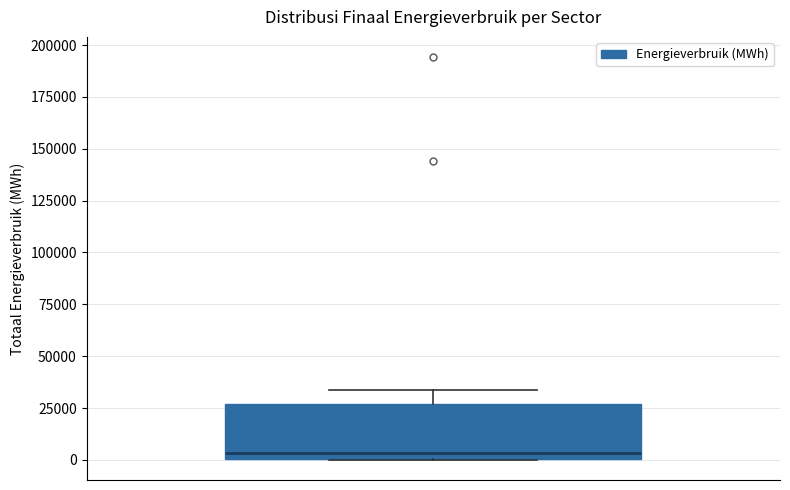

Transcribe this box plot: give where the median line is, the range the box spans, and where the two whiskers end, as read against the y-axis. The values are not printed on the chart, so give them approximately, as read against the axis.

median 5000, box 0 to 25000, whiskers 0 to 35000